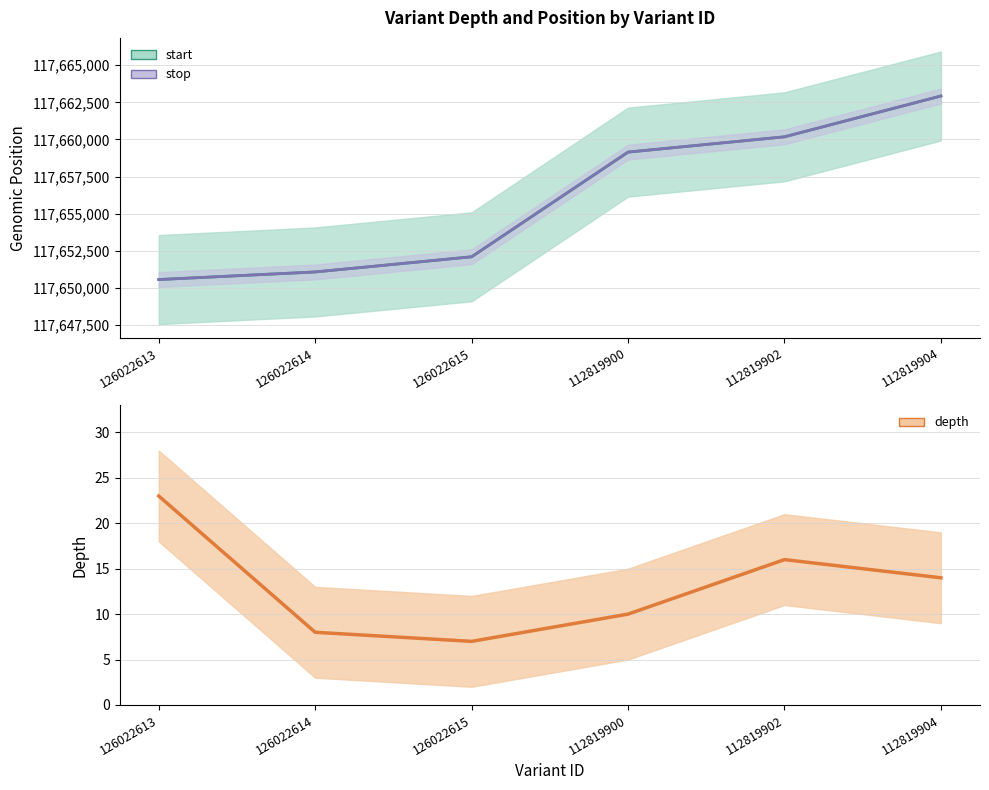

Reading right to left, transcribe all the data shown in this chart.

start: 117662928	117660176	117659145	117652086	117651065	117650552
stop: 117662929	117660177	117659146	117652087	117651066	117650553
depth: 14	16	10	7	8	23